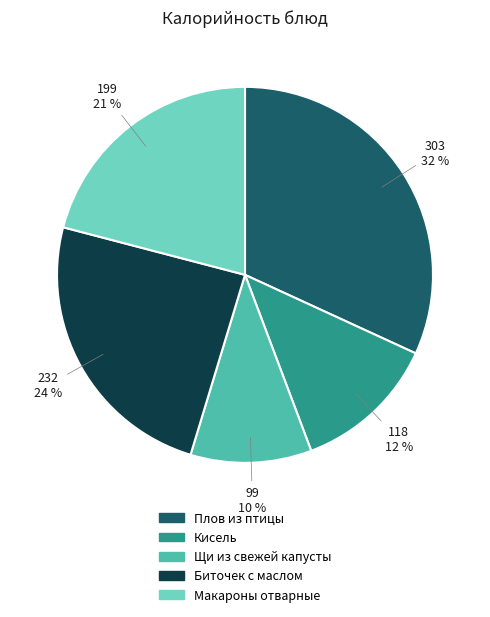

Between Кисель and Плов из птицы, which is larger?

Плов из птицы